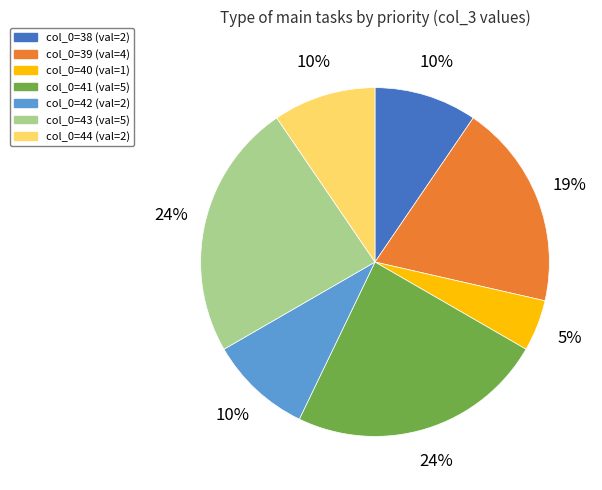

Is there any slice that represents more than half of the pie?

No